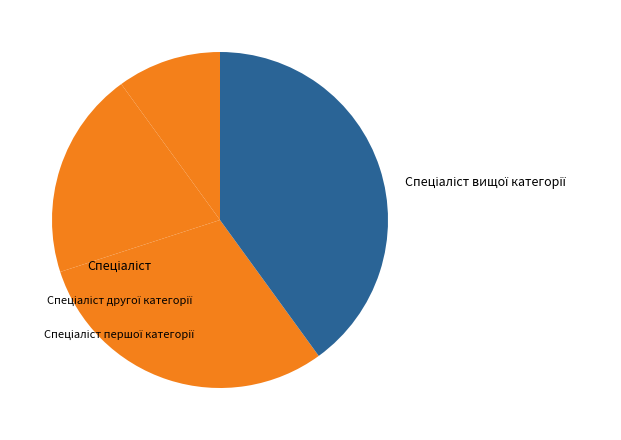

To the nearest percent, what is the combined percentage of Спеціаліст and Спеціаліст другої категорії?

30%